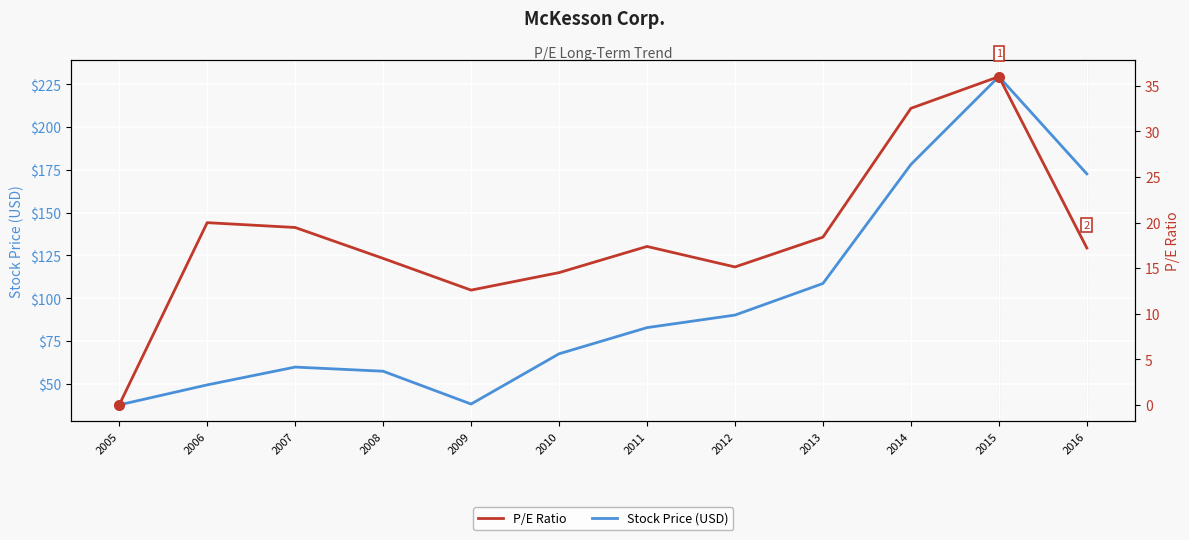

What are all the series names shown in the legend?

Stock Price (USD), P/E Ratio